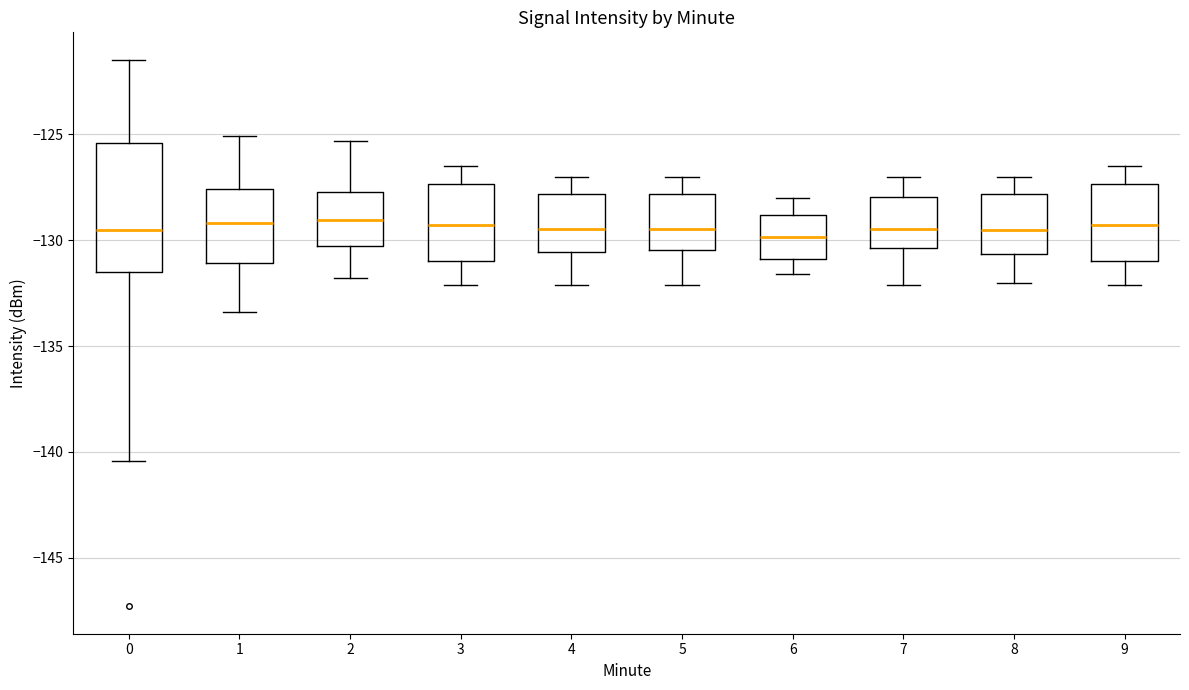

Where is the upper edge of the box at x = 6 on the y-axis? The values are not printed on the chart, so give them approximately, as read against the axis.

-129.0